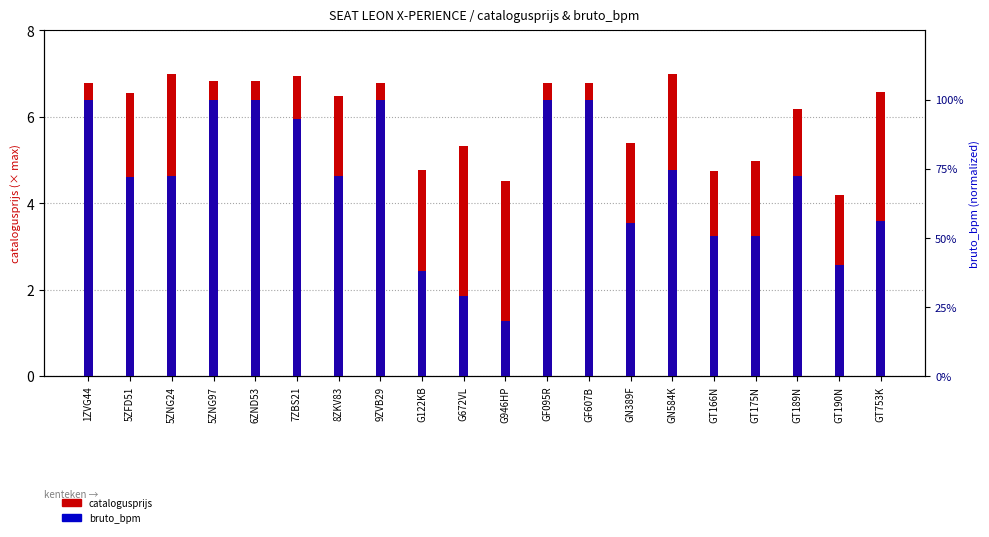

Is the value of catalogusprijs at 5ZFD51 greater than the value of bruto_bpm at G946HP?

Yes